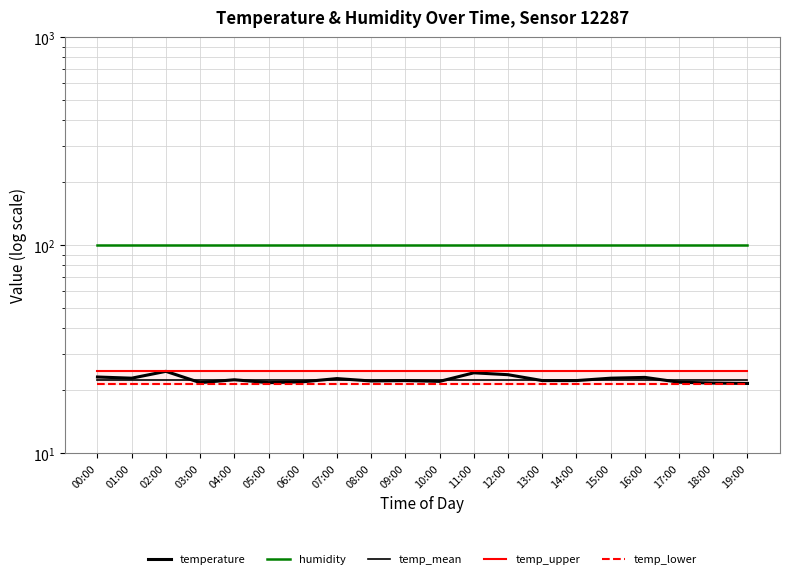

How many series are shown in this chart?

5